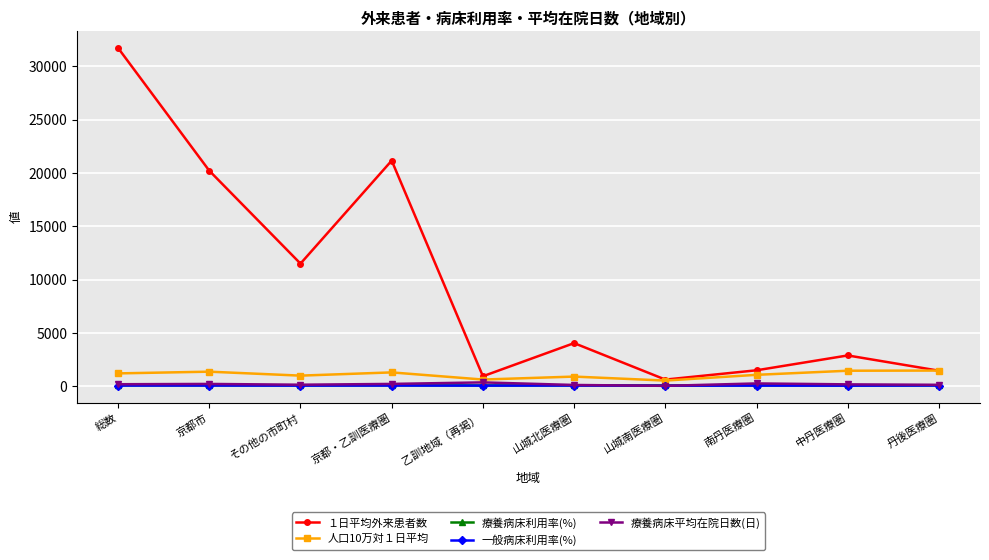

Which series has the largest range (max minus min)?

１日平均外来患者数